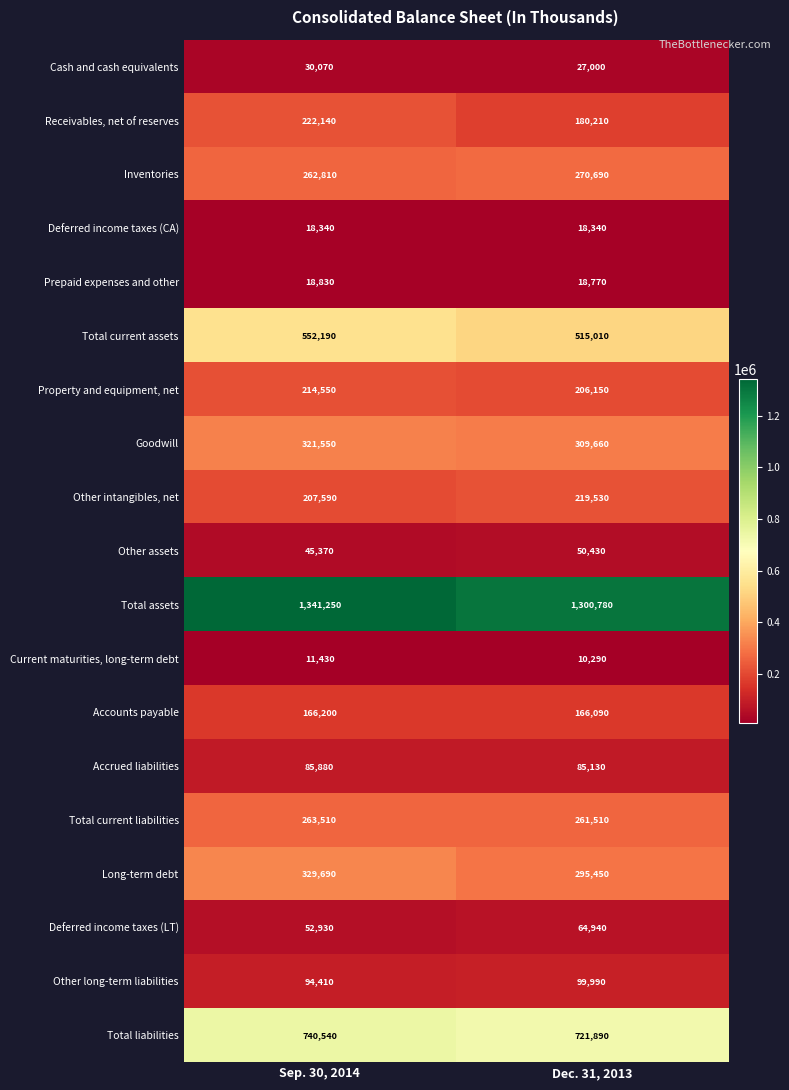

What is the sum of the Deferred income taxes (LT) values at Dec. 31, 2013 and Sep. 30, 2014?

117870